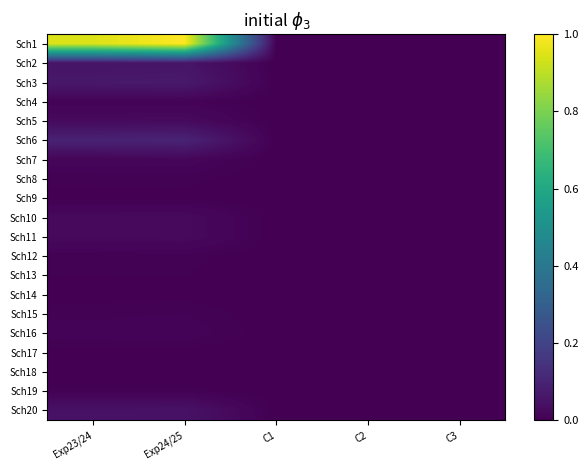

Reading left to right, list all the values displayed in this chart.

Sch1: Exp23/24=0.9	Exp24/25=1.0	C1=0.0	C2=0.0	C3=0.0
Sch2: Exp23/24=0.1	Exp24/25=0.1	C1=0.0	C2=0.0	C3=0.0
Sch3: Exp23/24=0.1	Exp24/25=0.1	C1=0.0	C2=0.0	C3=0.0
Sch4: Exp23/24=0.0	Exp24/25=0.0	C1=0.0	C2=0.0	C3=0.0
Sch5: Exp23/24=0.0	Exp24/25=0.0	C1=0.0	C2=0.0	C3=0.0
Sch6: Exp23/24=0.1	Exp24/25=0.1	C1=0.0	C2=0.0	C3=0.0
Sch7: Exp23/24=0.0	Exp24/25=0.0	C1=0.0	C2=0.0	C3=0.0
Sch8: Exp23/24=0.0	Exp24/25=0.0	C1=0.0	C2=0.0	C3=0.0
Sch9: Exp23/24=0.0	Exp24/25=0.0	C1=0.0	C2=0.0	C3=0.0
Sch10: Exp23/24=0.0	Exp24/25=0.0	C1=0.0	C2=0.0	C3=0.0
Sch11: Exp23/24=0.0	Exp24/25=0.0	C1=0.0	C2=0.0	C3=0.0
Sch12: Exp23/24=0.0	Exp24/25=0.0	C1=0.0	C2=0.0	C3=0.0
Sch13: Exp23/24=0.0	Exp24/25=0.0	C1=0.0	C2=0.0	C3=0.0
Sch14: Exp23/24=0.0	Exp24/25=0.0	C1=0.0	C2=0.0	C3=0.0
Sch15: Exp23/24=0.0	Exp24/25=0.0	C1=0.0	C2=0.0	C3=0.0
Sch16: Exp23/24=0.0	Exp24/25=0.0	C1=0.0	C2=0.0	C3=0.0
Sch17: Exp23/24=0.0	Exp24/25=0.0	C1=0.0	C2=0.0	C3=0.0
Sch18: Exp23/24=0.0	Exp24/25=0.0	C1=0.0	C2=0.0	C3=0.0
Sch19: Exp23/24=0.0	Exp24/25=0.0	C1=0.0	C2=0.0	C3=0.0
Sch20: Exp23/24=0.0	Exp24/25=0.1	C1=0.0	C2=0.0	C3=0.0